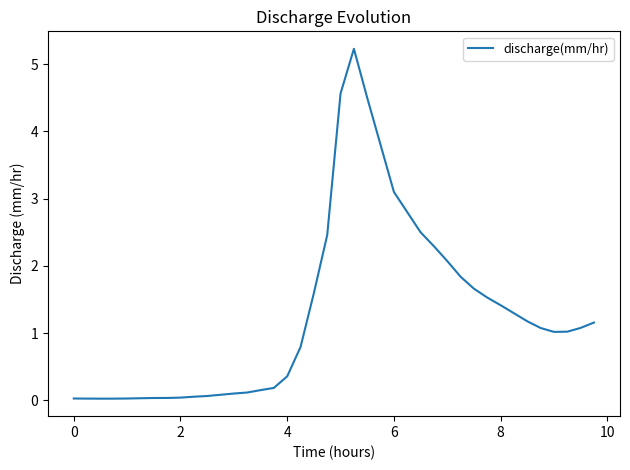

What is the difference between the maximum and minimum values?

5.2